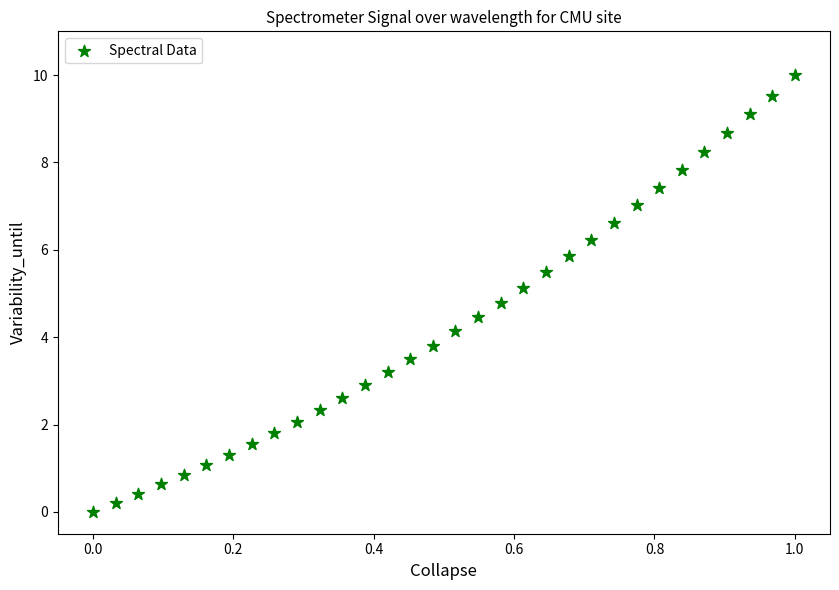

What is the range of X values (max minus min)?

1.0